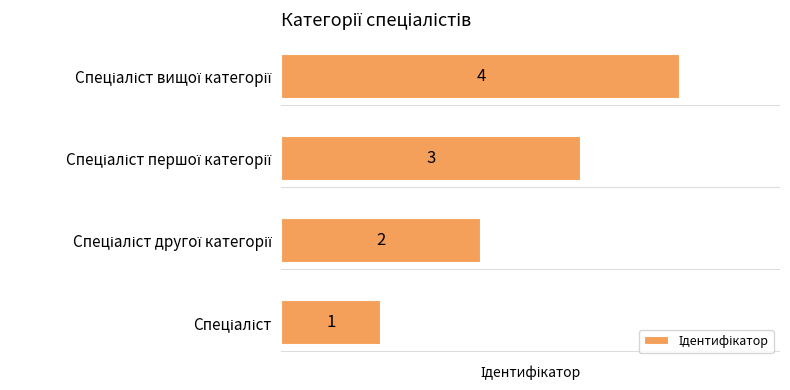

What is the sum of all values?

10